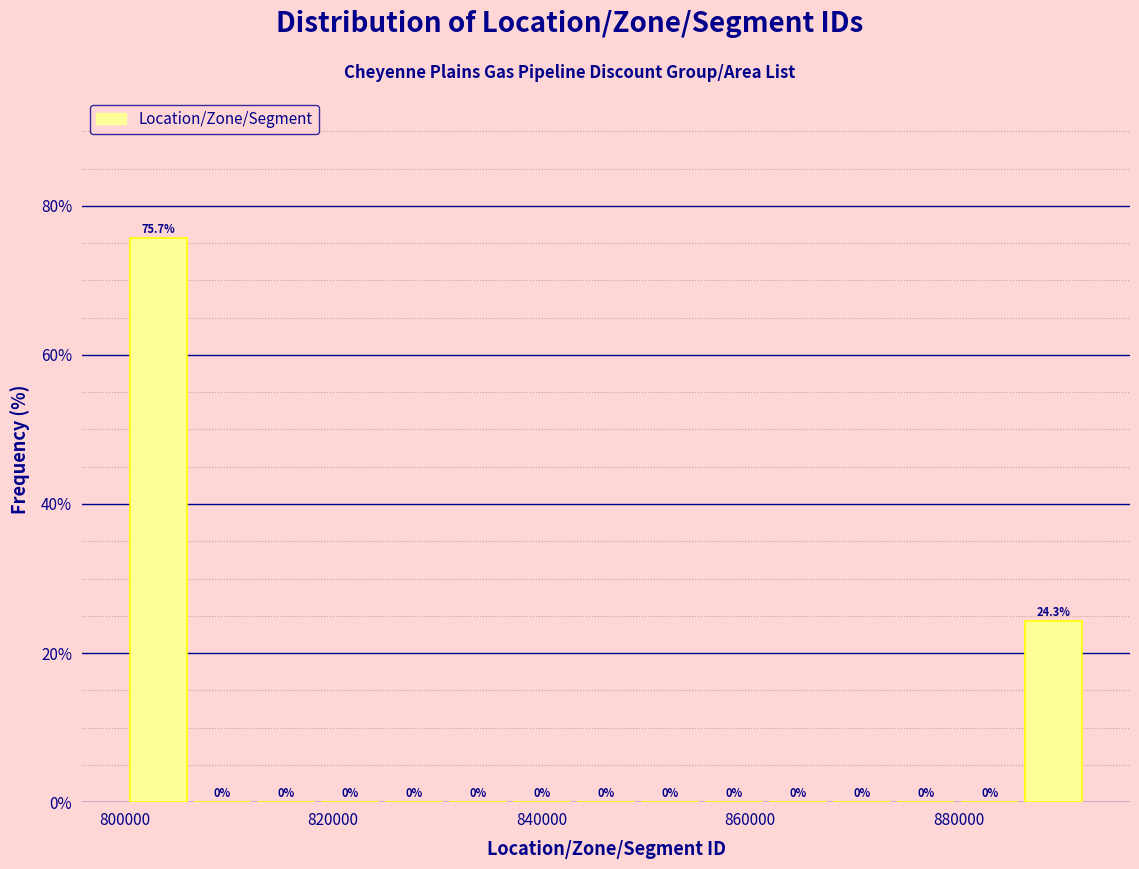

Around what value on the x-axis is the tallest bar? Give the approximate position of its centre, as read against the axis.

804000